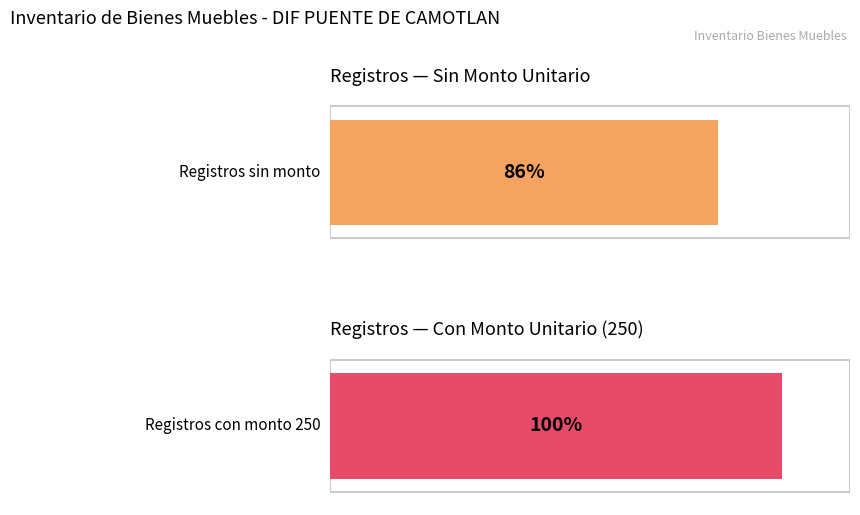

Does the chart contain stacked bars?

No